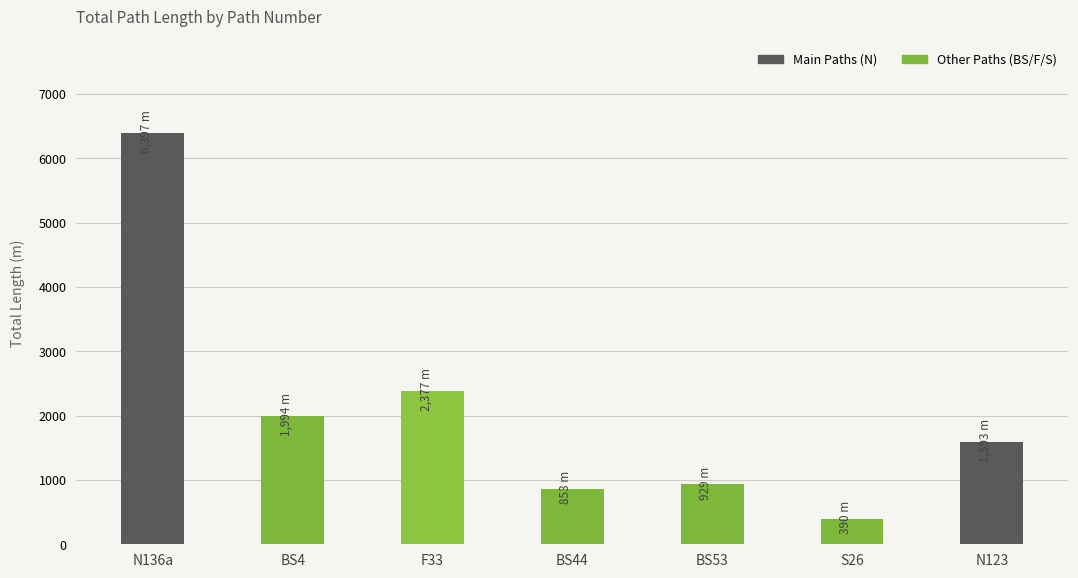

What is the greatest value displayed?

6397.2